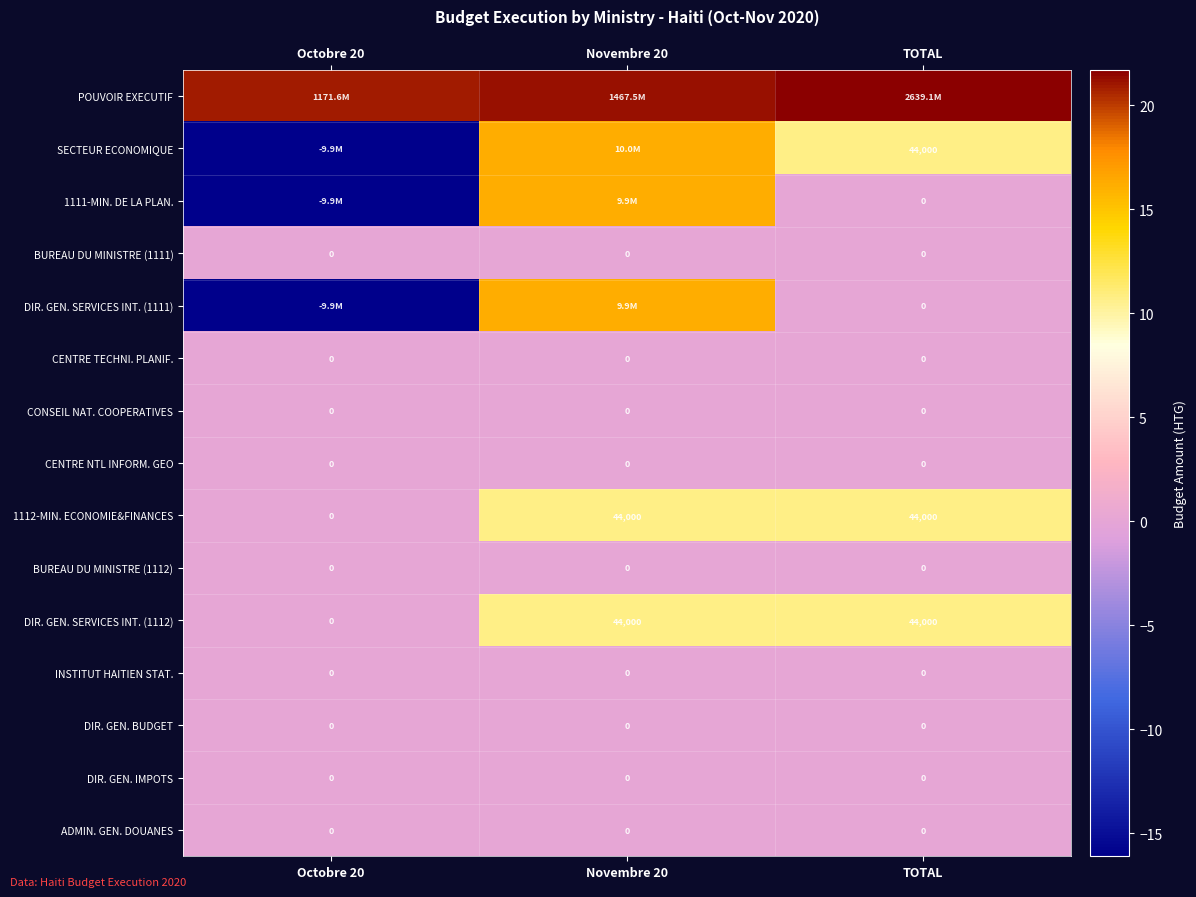

Is the value of INSTITUT HAITIEN STAT. at Novembre 20 greater than the value of BUREAU DU MINISTRE (1111) at Novembre 20?

No